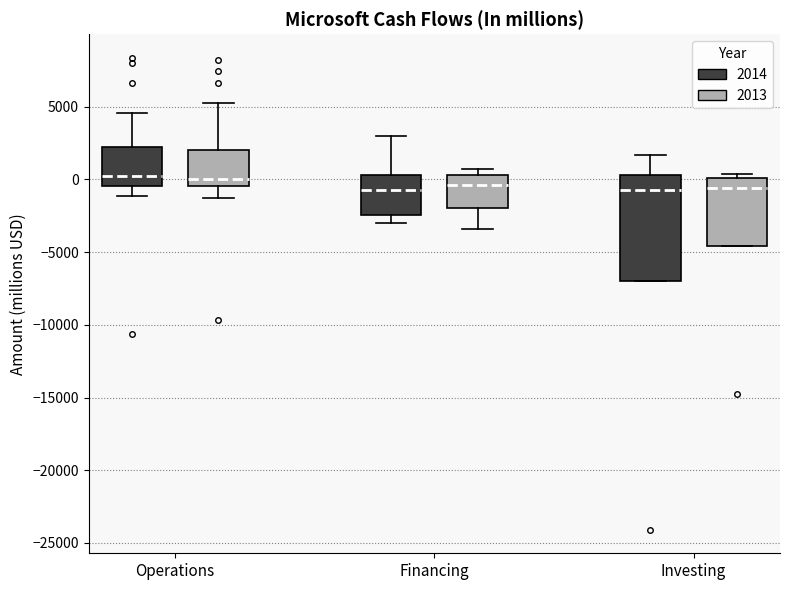

Which box is the tallest, from its lower edge to its upper edge?

Investing (2014)